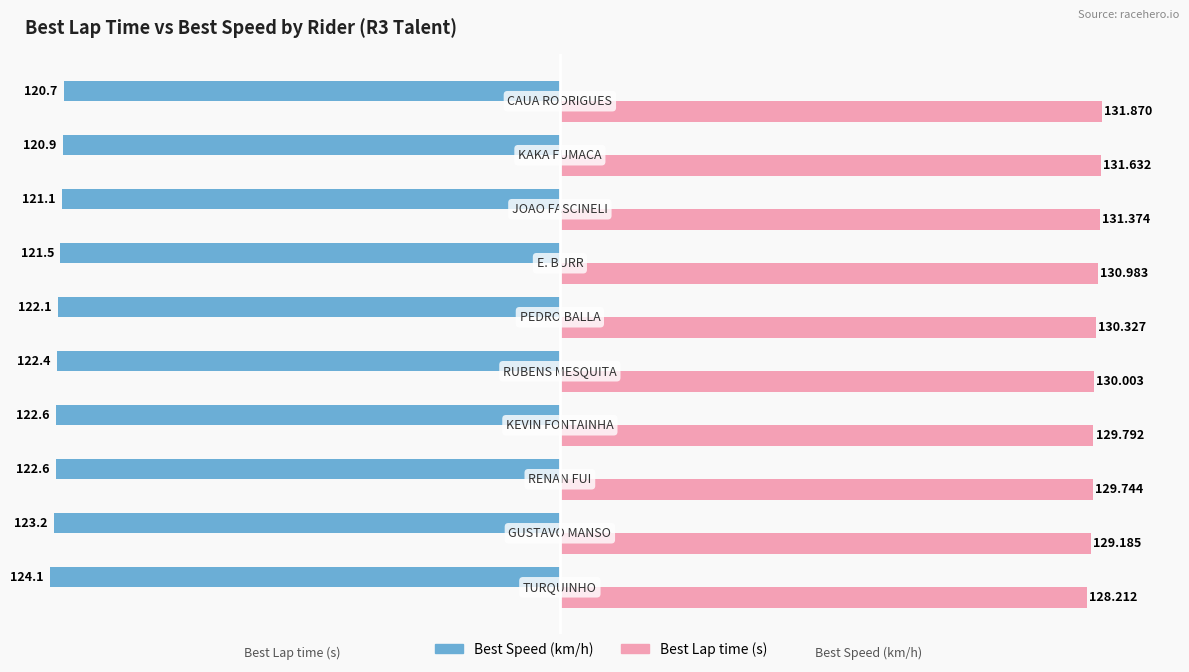

How many series are shown in this chart?

2